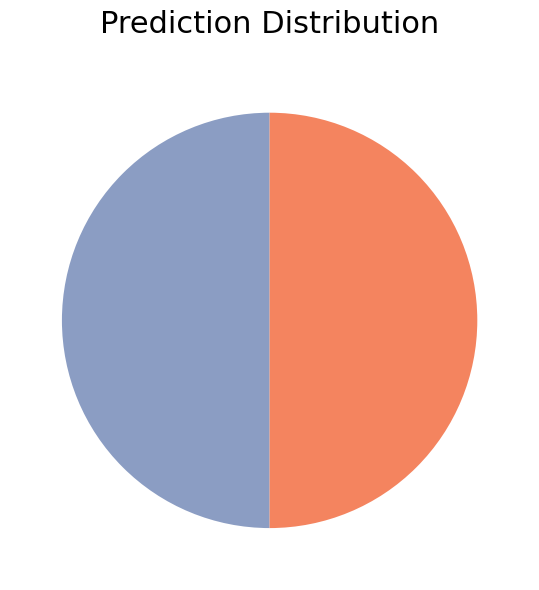

How many segments does this pie chart have?

2